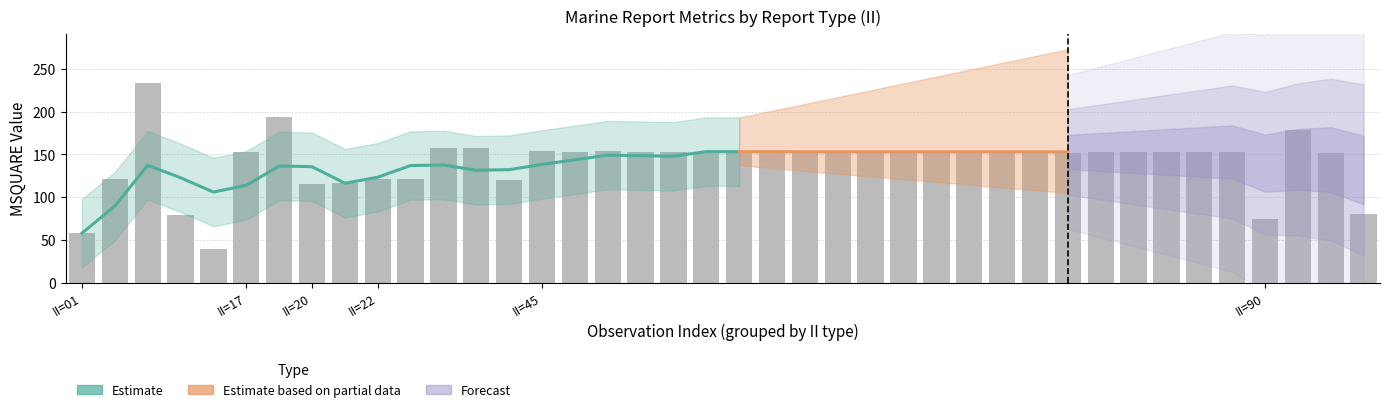

The value of GROUP_CNT at 45 is 18. True or false?

True